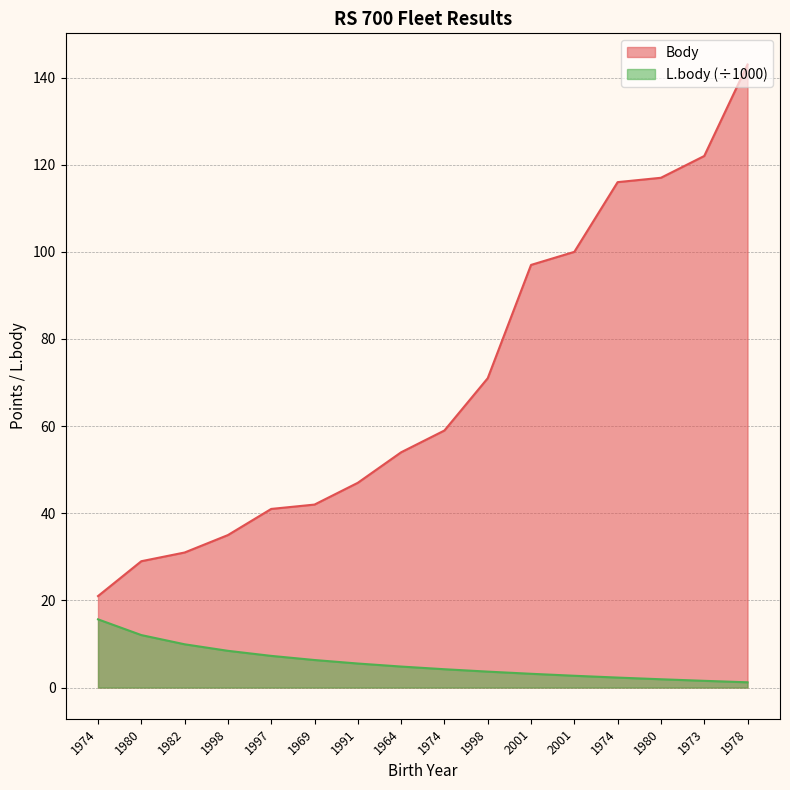

Reading left to right, list all the values displayed in this chart.

Body: 21.0	29.0	31.0	35.0	41.0	42.0	47.0	54.0	59.0	71.0	97.0	100.0	116.0	117.0	122.0	143.0
L.body: 15.7	12.0	9.9	8.4	7.3	6.3	5.5	4.8	4.2	3.7	3.2	2.7	2.3	1.9	1.5	1.2